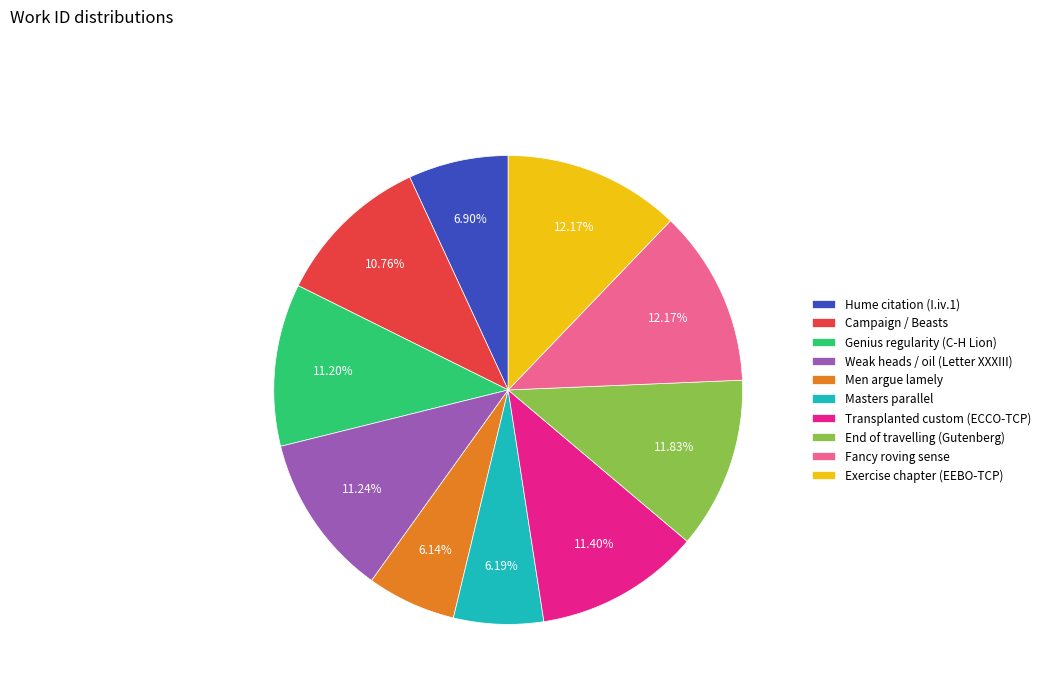

Combined, do Weak heads / oil (Letter XXXIII) and Men argue lamely account for over 50%?

No